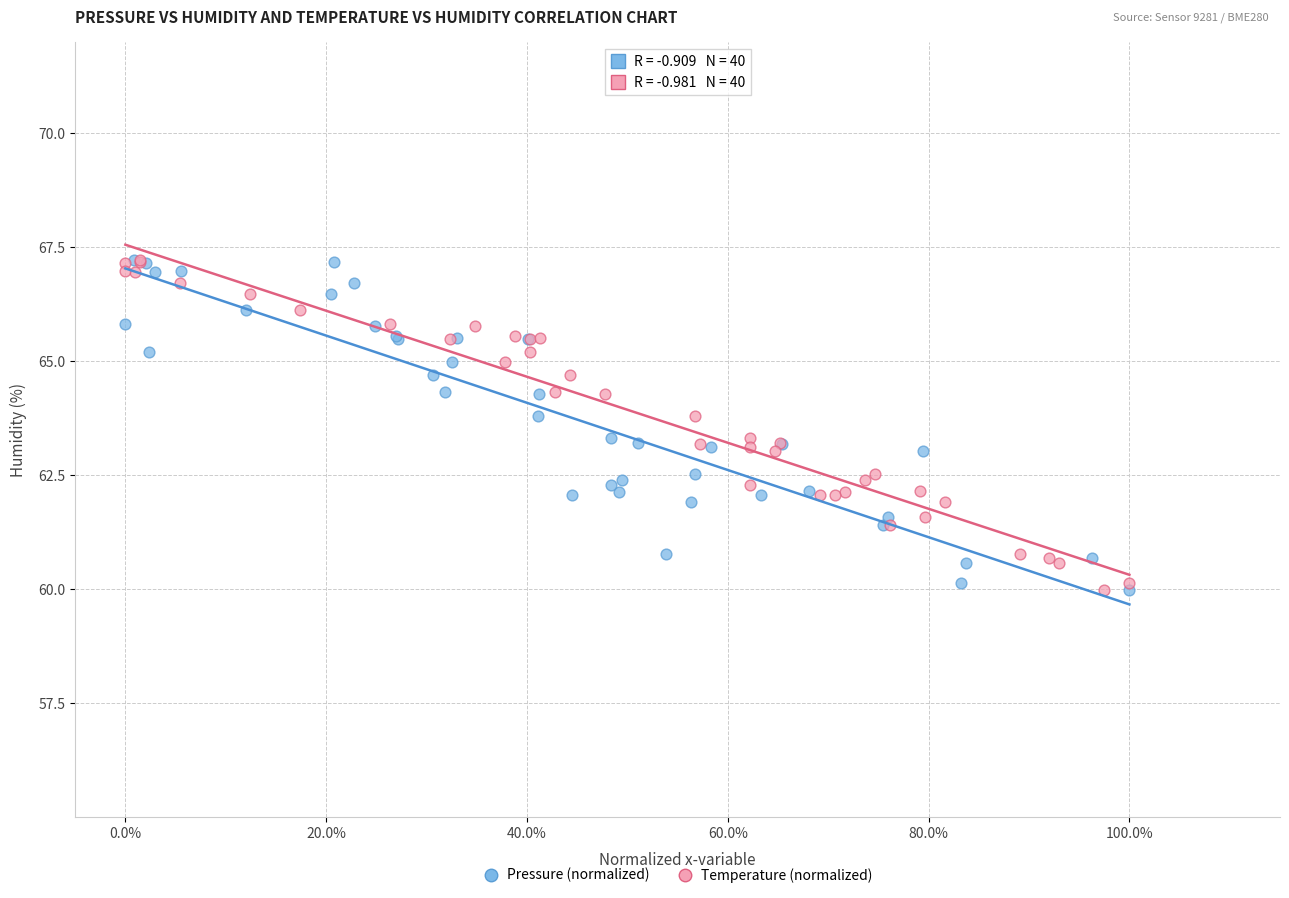

What are all the series names shown in the legend?

Pressure (normalized), Temperature (normalized)